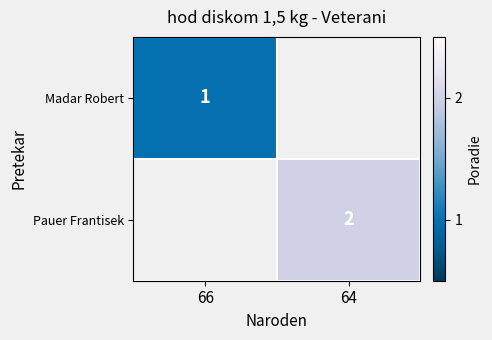

Which has a higher value, 66 or 64?

64